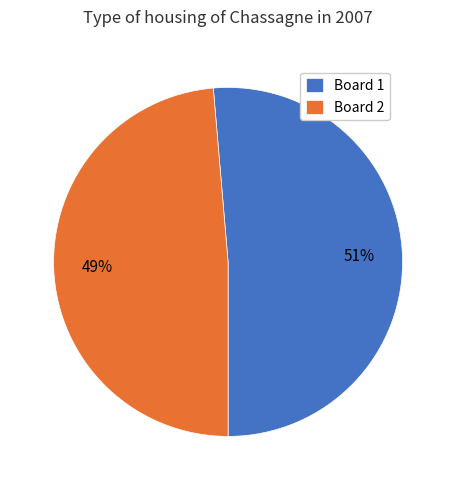

How many slices are in this pie chart?

2